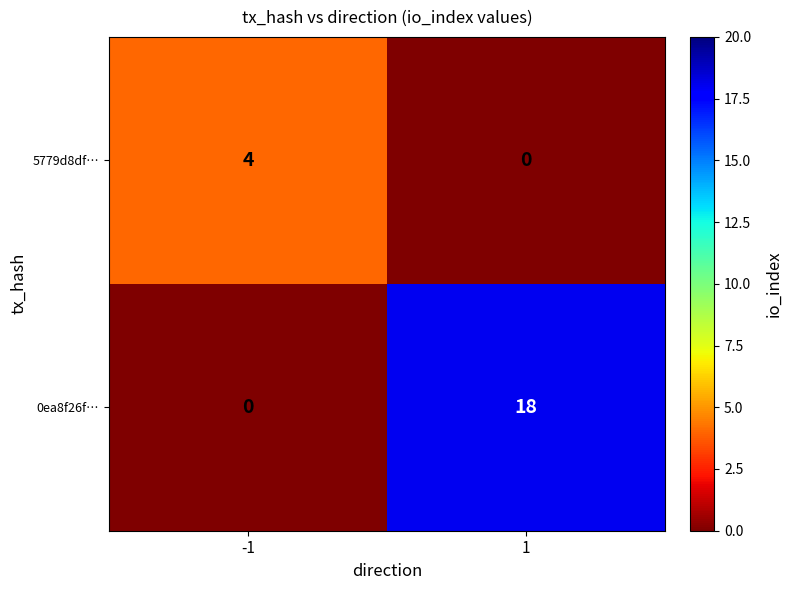

Reading left to right, list all the values displayed in this chart.

5779d8df…: -1=4	1=0
0ea8f26f…: -1=0	1=18